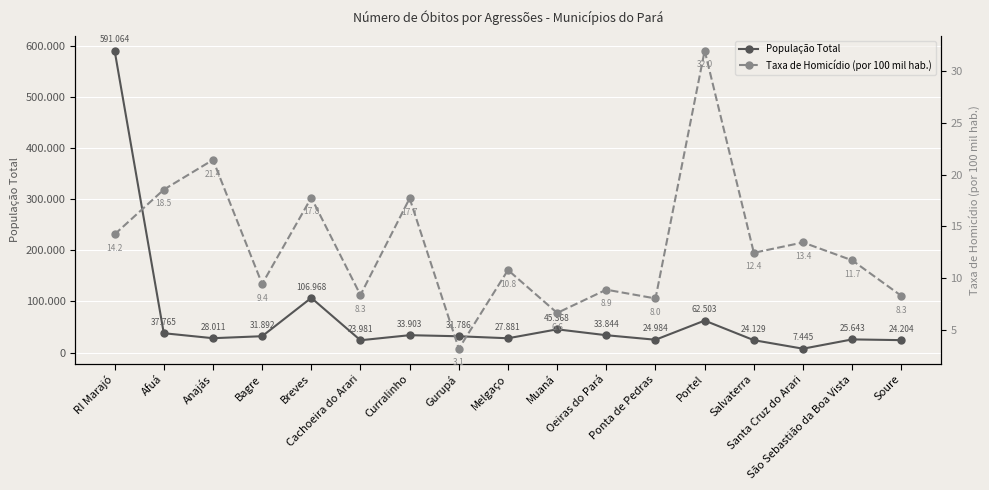

What is the label of the 7th point from the left?

Curralinho